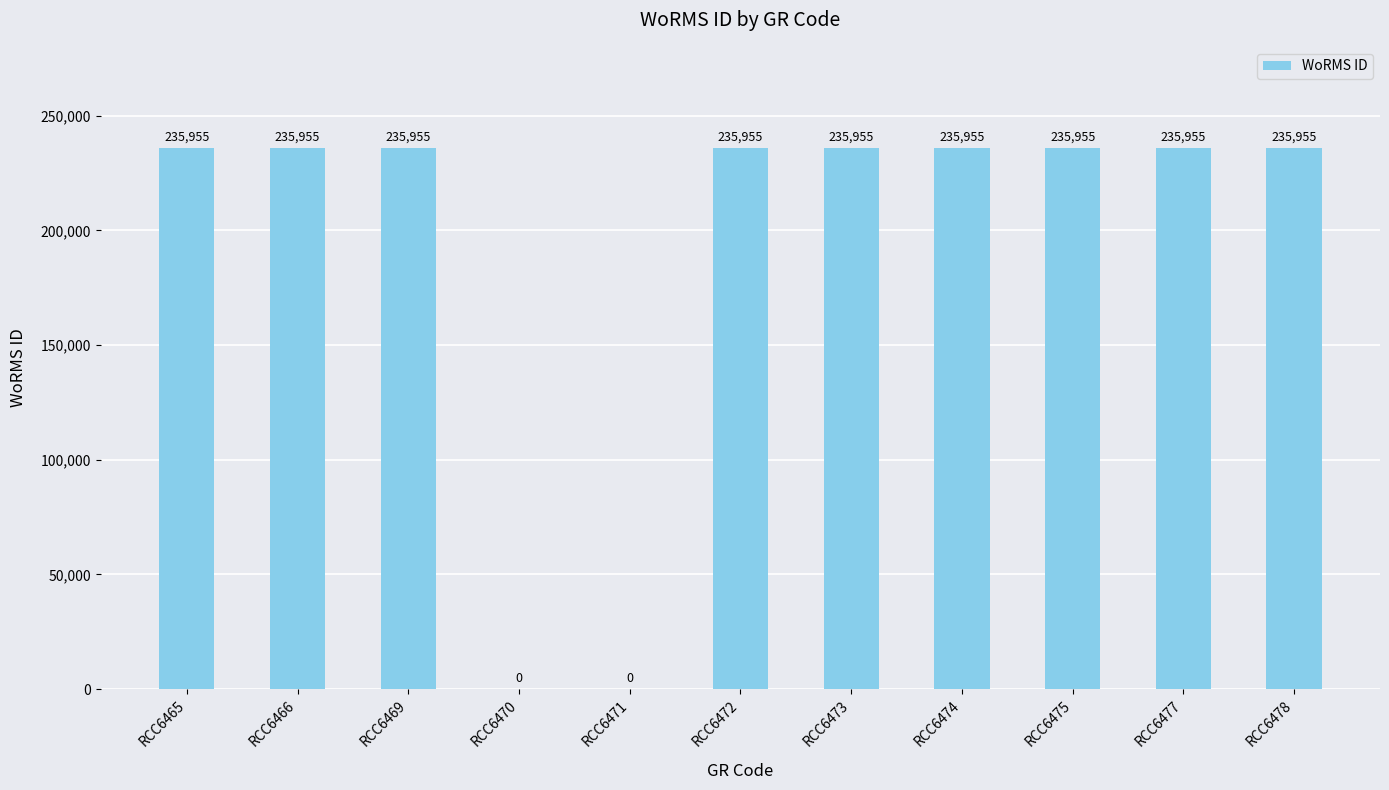

The chart shows a value of 235955 at RCC6473. True or false?

True